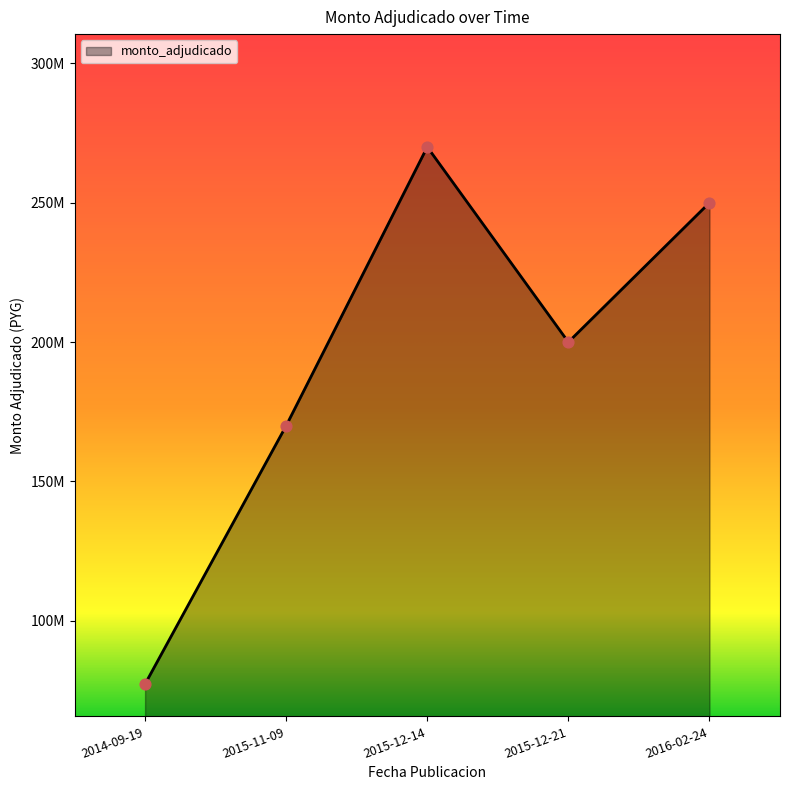

Which has a higher value, 2014-09-19 or 2015-12-14?

2015-12-14